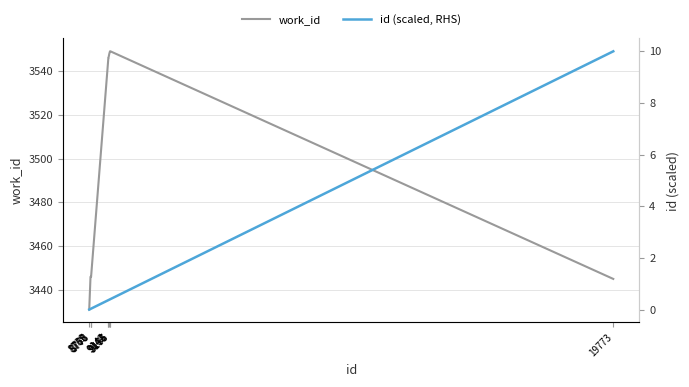

What is the difference between the maximum and minimum values in the id (scaled, RHS) series?

10.0